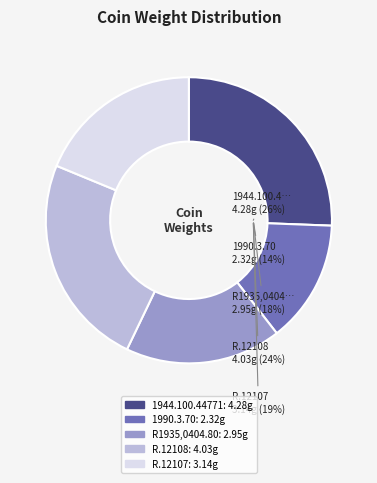

Is it true that R1935,0404.80 is 18% of the pie?

True